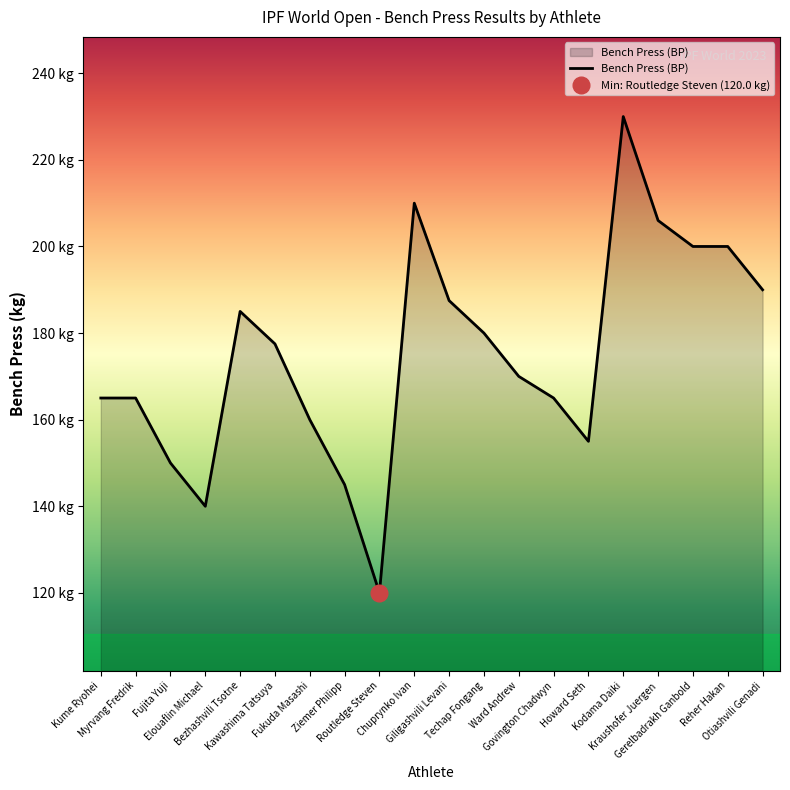

What is the label of the 1st point from the left?

Kume Ryohei